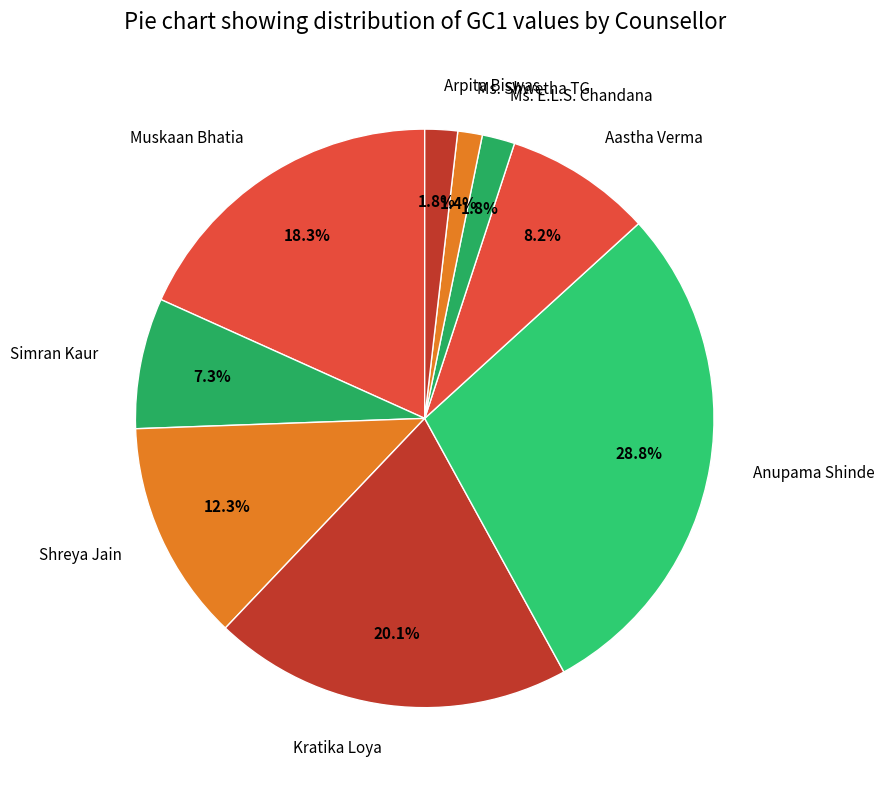

What is the largest slice in the pie chart?

Anupama Shinde